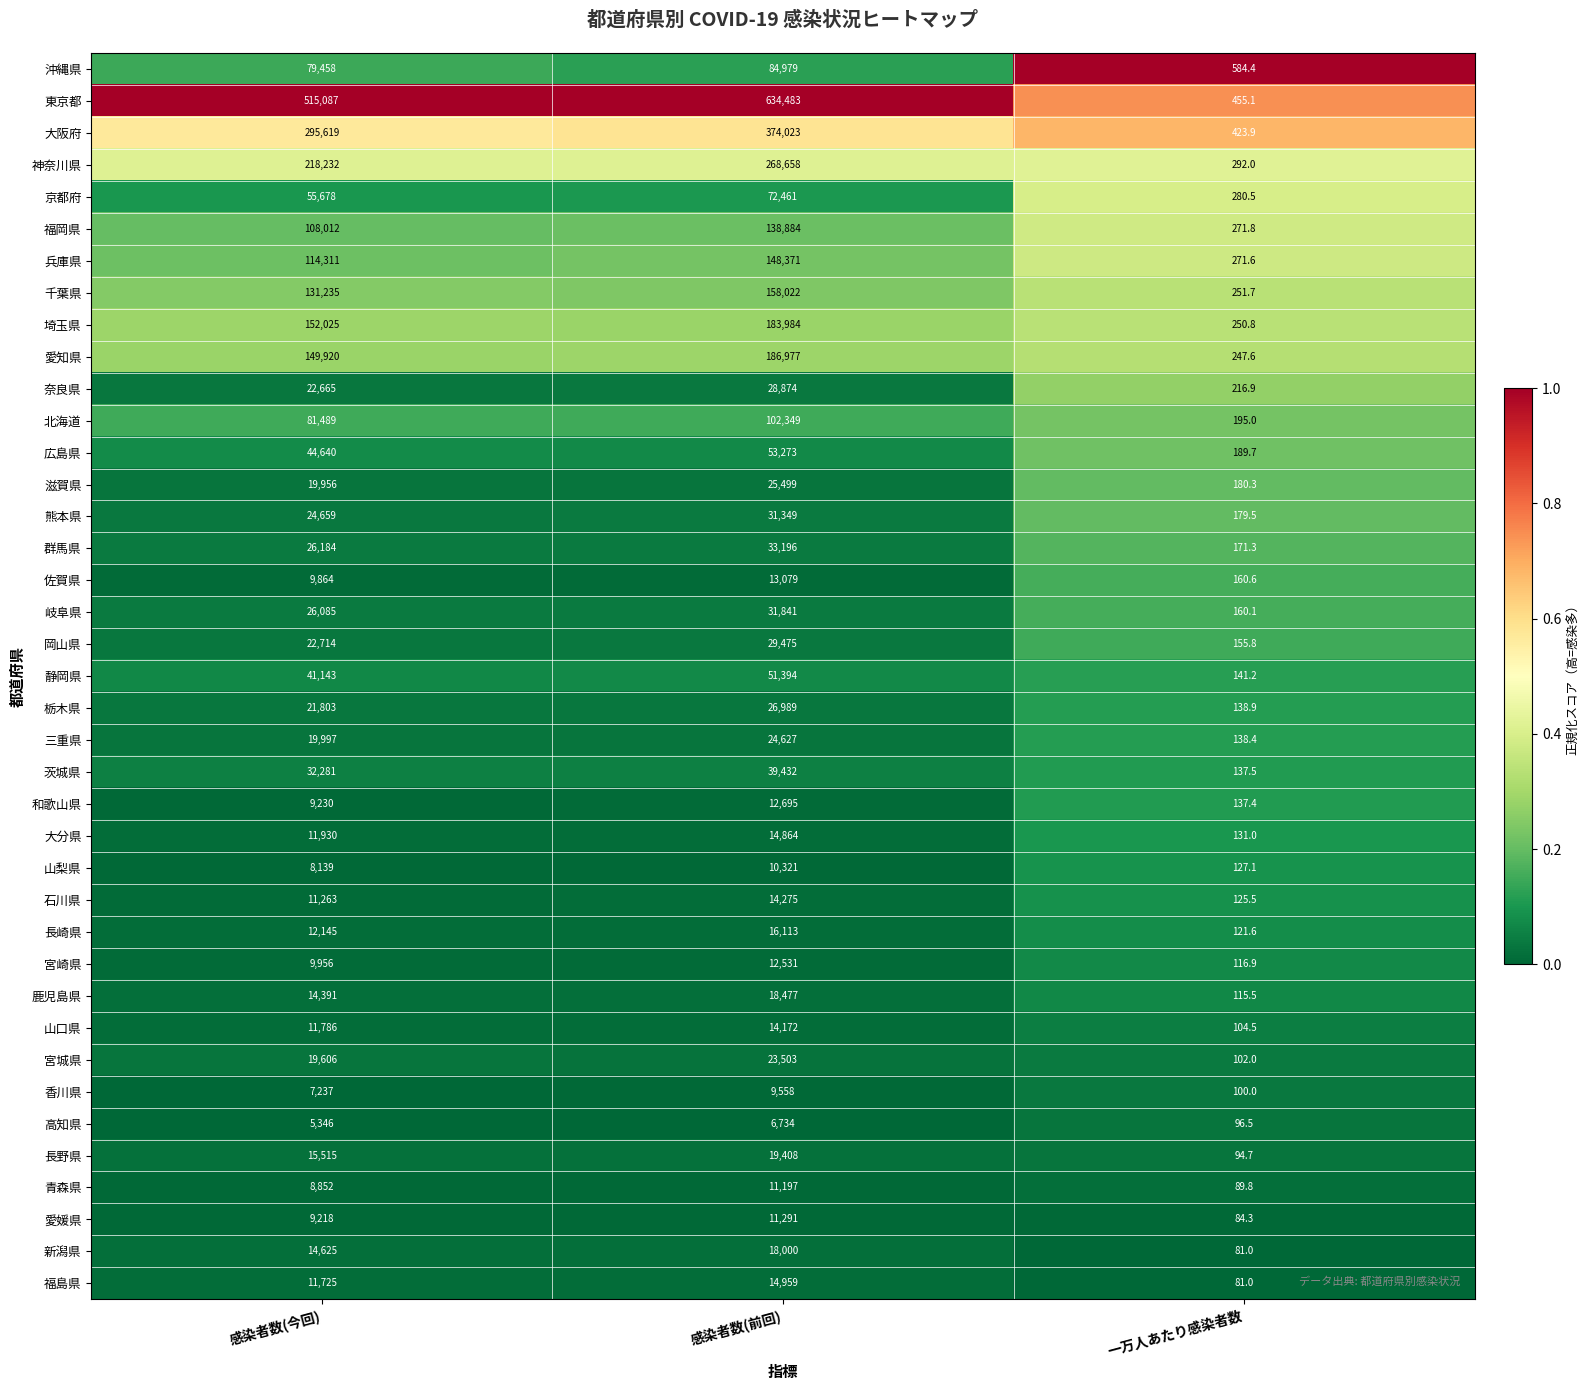

List the labels in order of 高知県 value, smallest first.

一万人あたり感染者数, 感染者数(今回), 感染者数(前回)